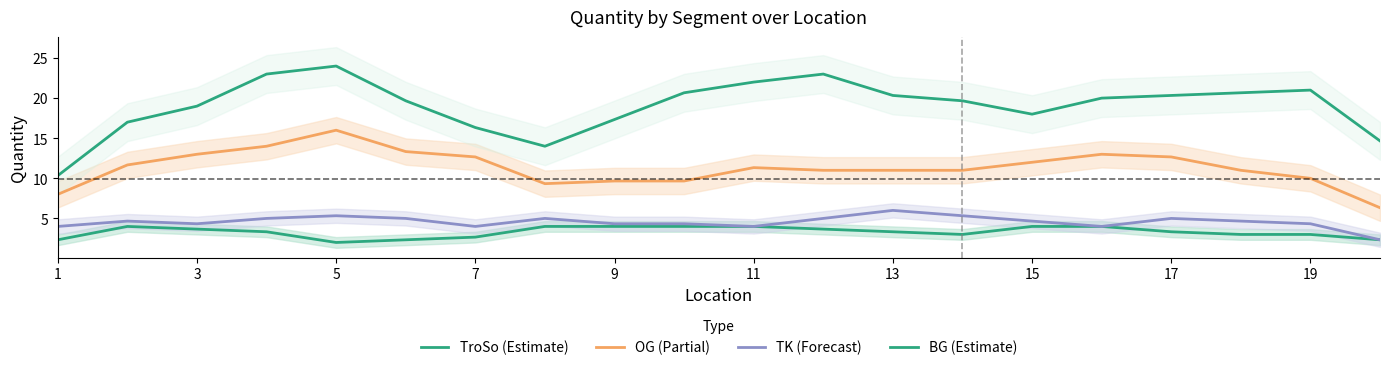

Is the value of TroSo (Estimate) at 15 greater than the value of OG (Partial) at 3?

No